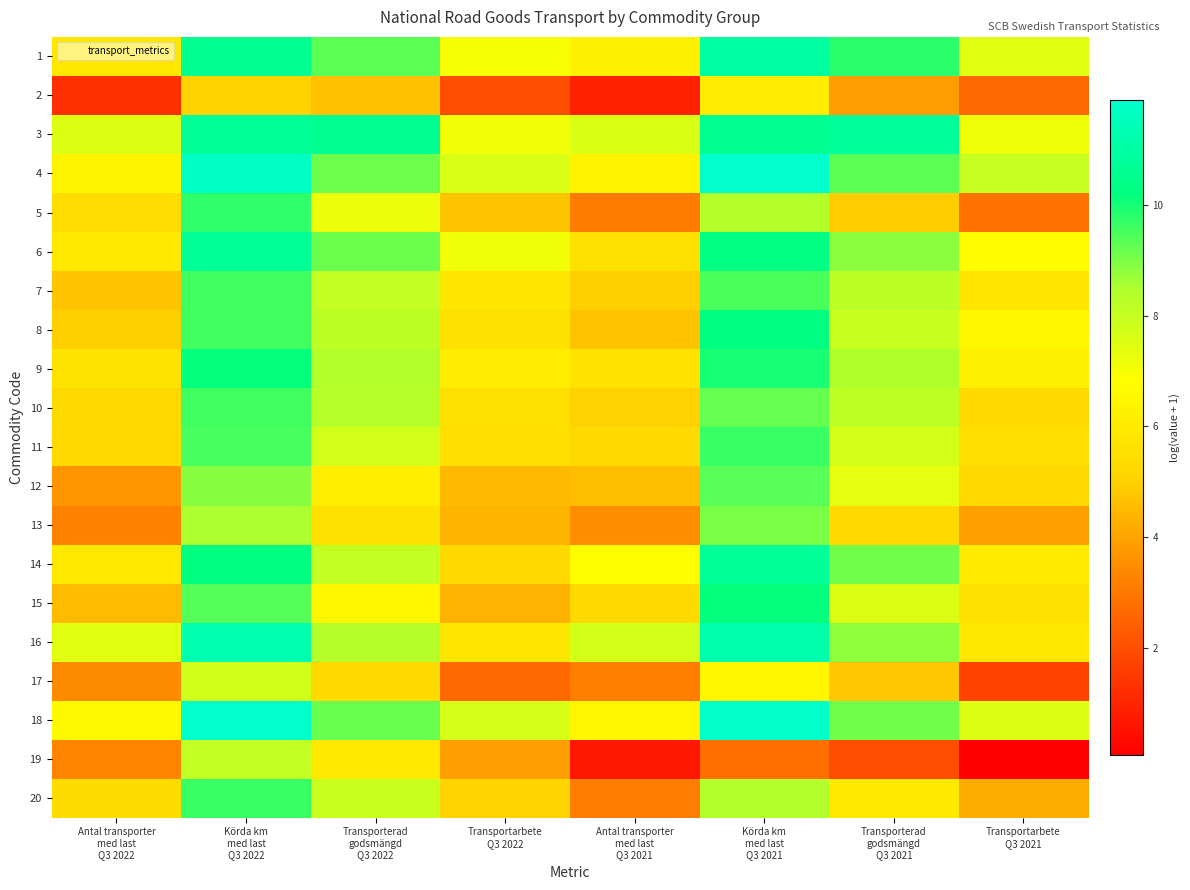

What is the total value across all series at Transporterad
godsmängd
Q3 2022?

153.5